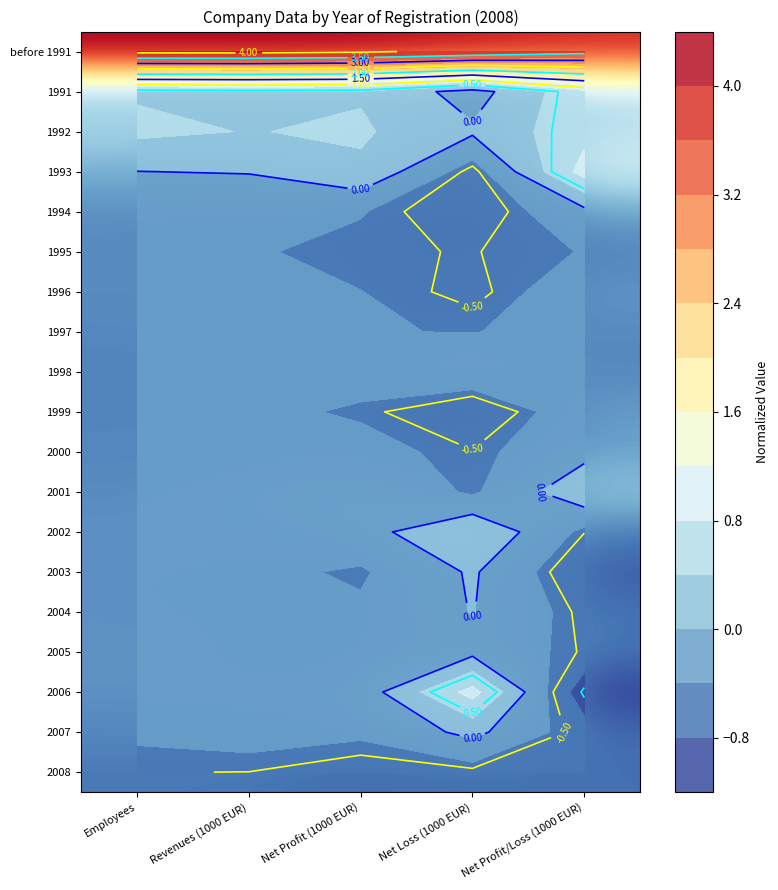

True or false: 2006 has a value of -0.3 at Revenues (1000 EUR).

True